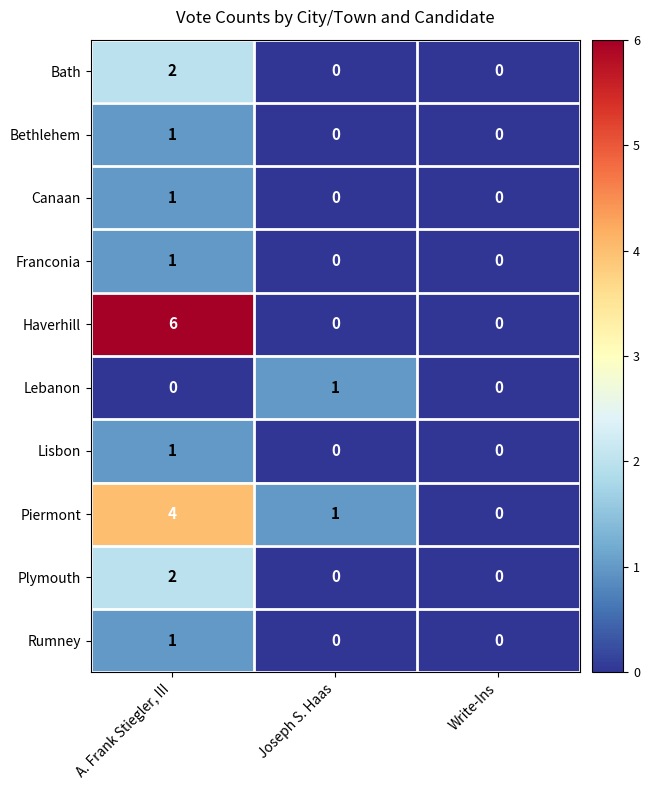

Between A. Frank Stiegler, III and Joseph S. Haas, which series saw the biggest shift?

Haverhill